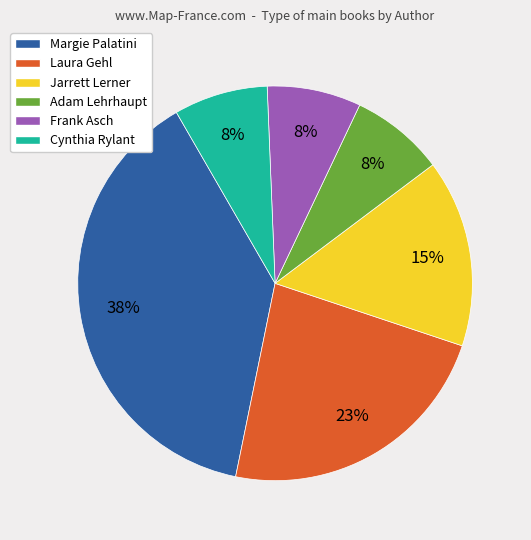

Which has a higher value, Laura Gehl or Frank Asch?

Laura Gehl